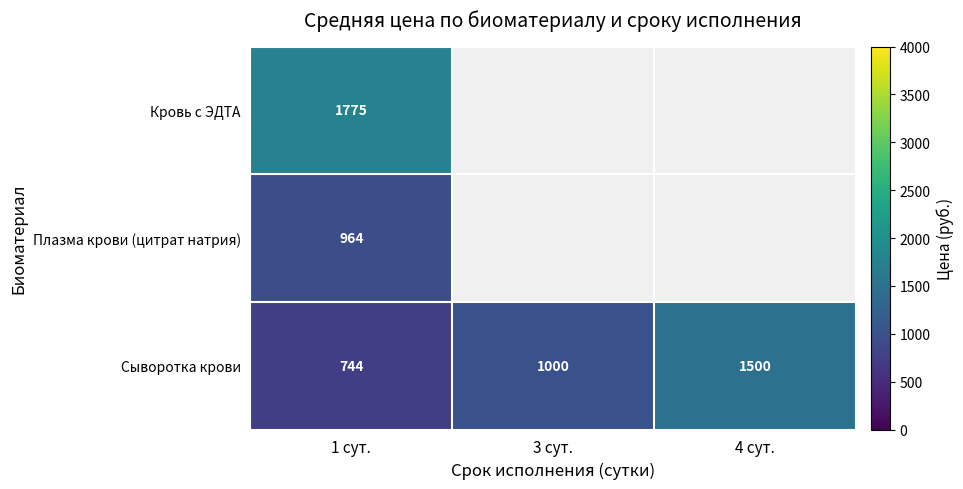

At which label does Кровь с ЭДТА reach its minimum?

1 сут.